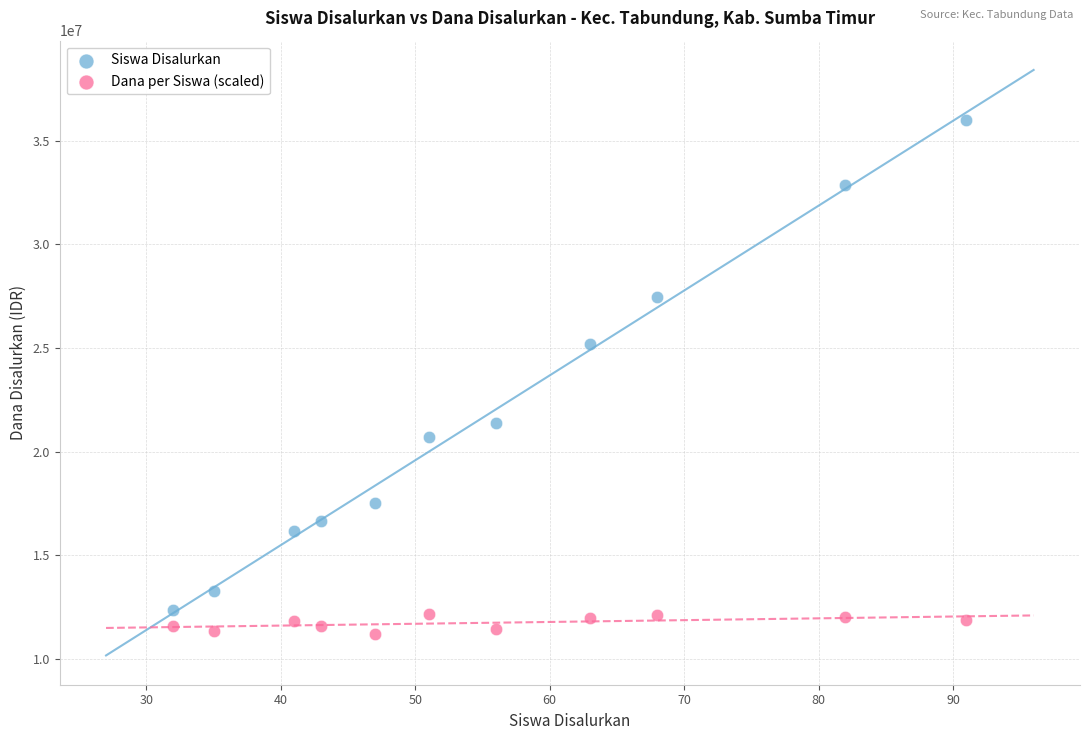

Which series contains the highest Y value?

Siswa Disalurkan